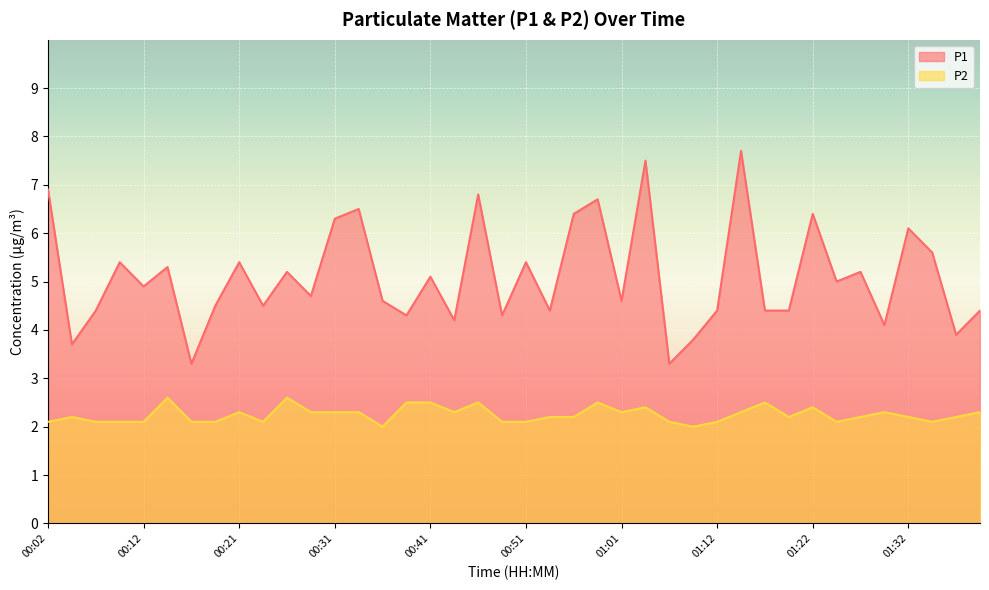

Rank the categories by P1 value from lowest to highest.

00:17, 01:06, 00:04, 01:09, 01:37, 01:30, 00:44, 00:39, 00:49, 00:07, 00:54, 01:12, 01:17, 01:20, 01:40, 00:19, 00:24, 00:36, 01:01, 00:29, 00:12, 01:25, 00:41, 00:26, 01:27, 00:14, 00:09, 00:21, 00:51, 01:35, 01:32, 00:31, 00:56, 01:22, 00:34, 00:59, 00:46, 00:02, 01:04, 01:15